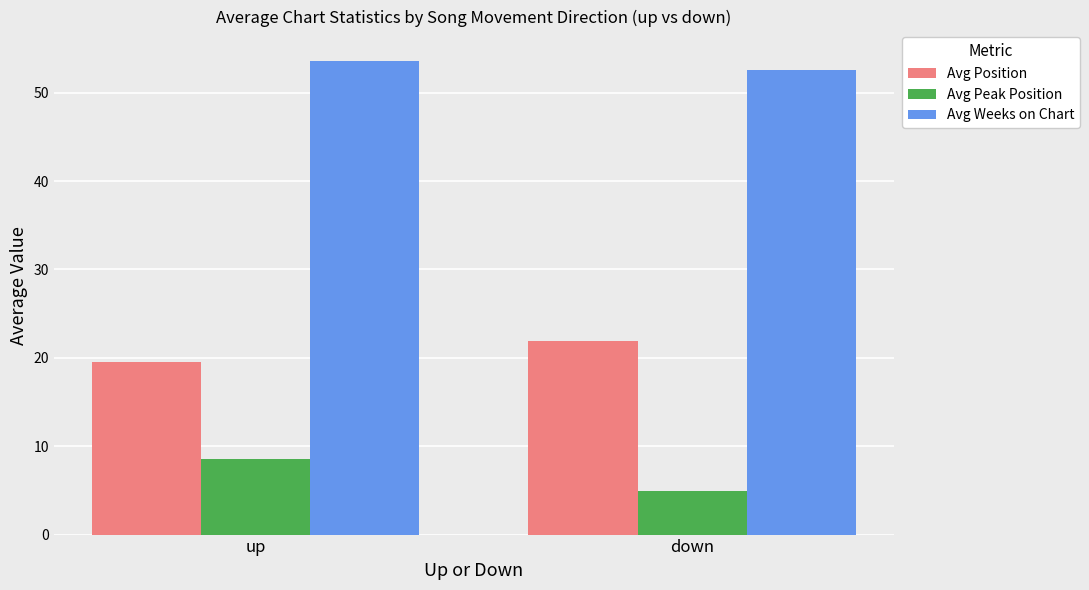

What is the sum of the Avg Position values at up and down?

41.4